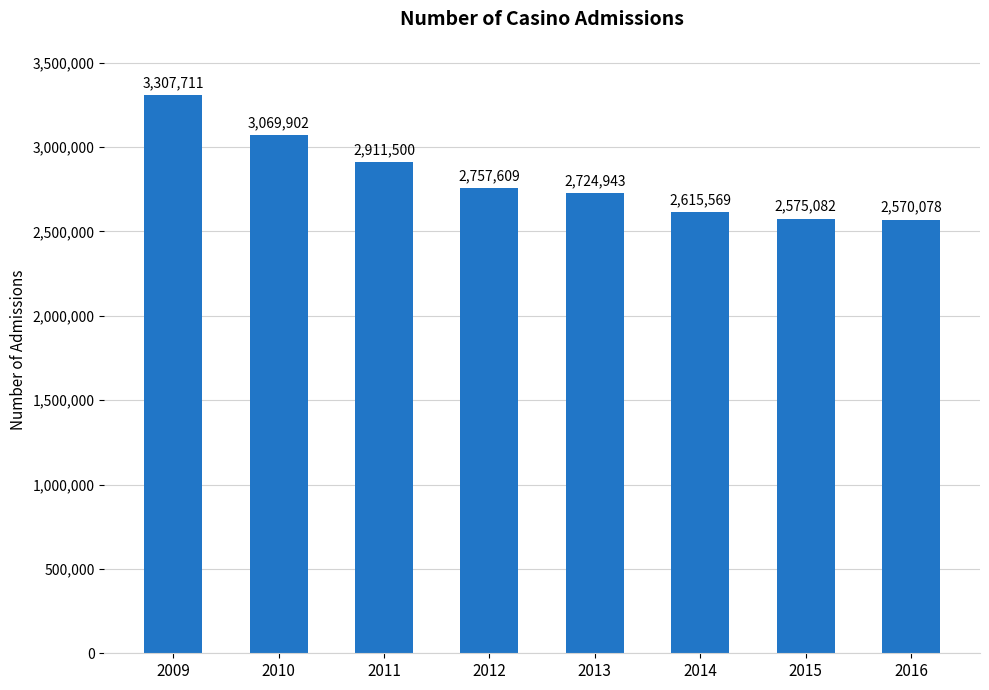

What is the difference between the second highest and second lowest values?

494820